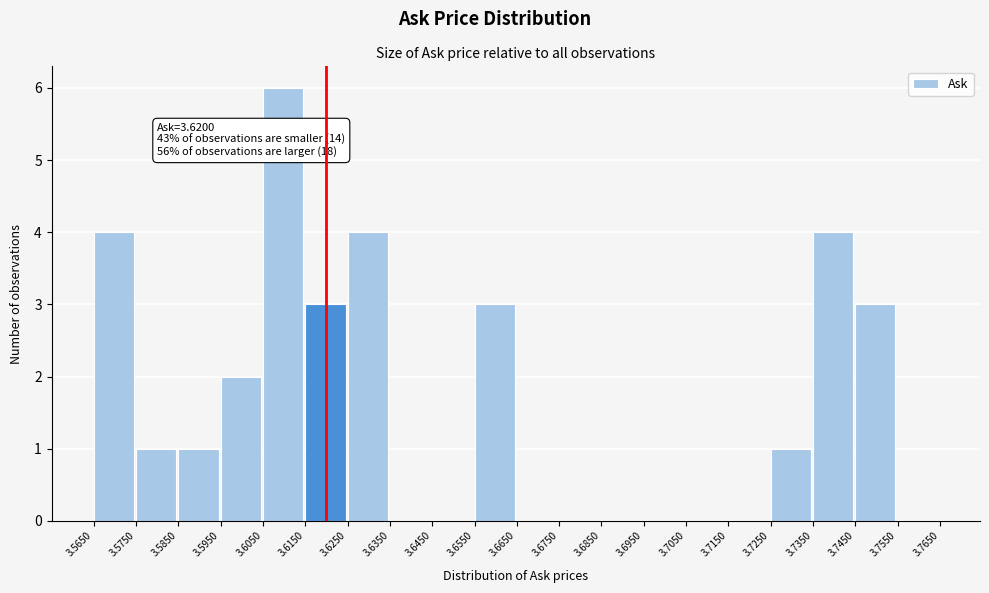

Which range on the x-axis has the tallest bar?

3.6050 to 3.6150